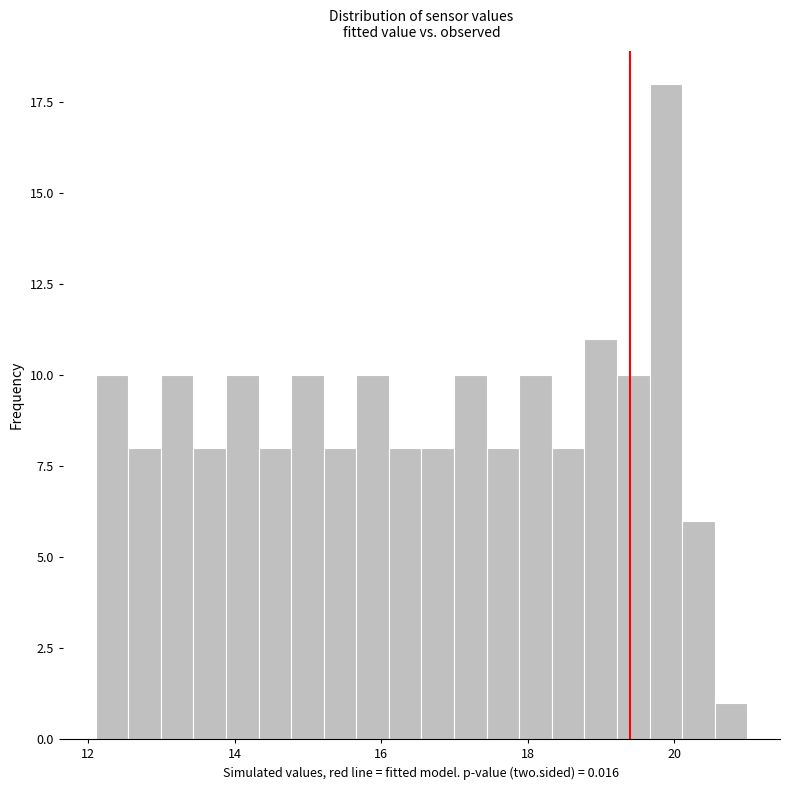

Around what value on the x-axis is the tallest bar? Give the approximate position of its centre, as read against the axis.

19.8